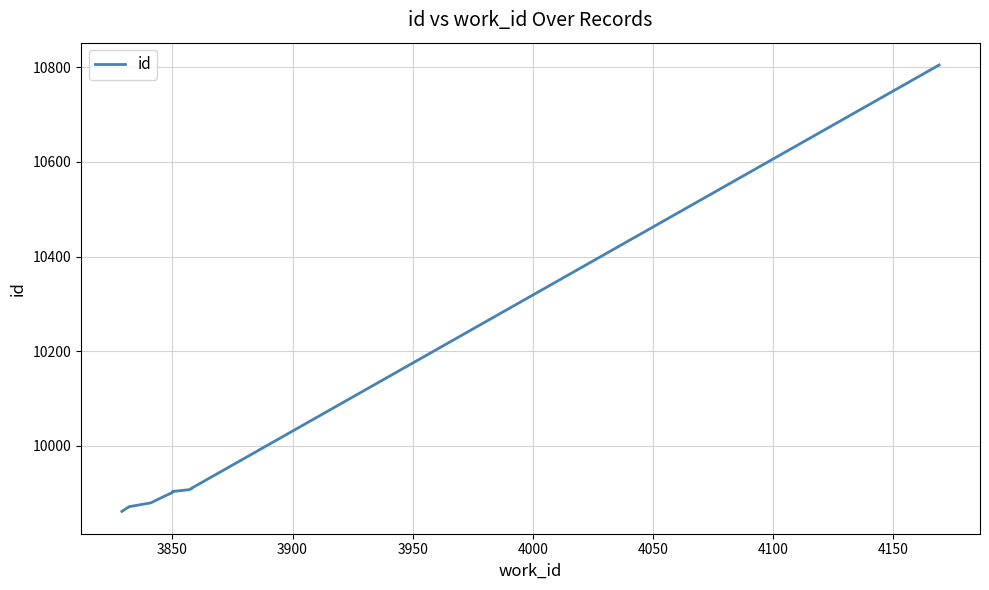

Count the number of categories in the chart.

10